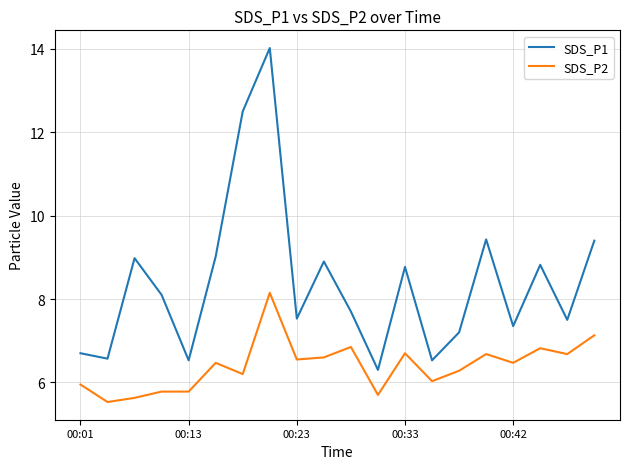

Is this an area chart (filled region under the line)?

No